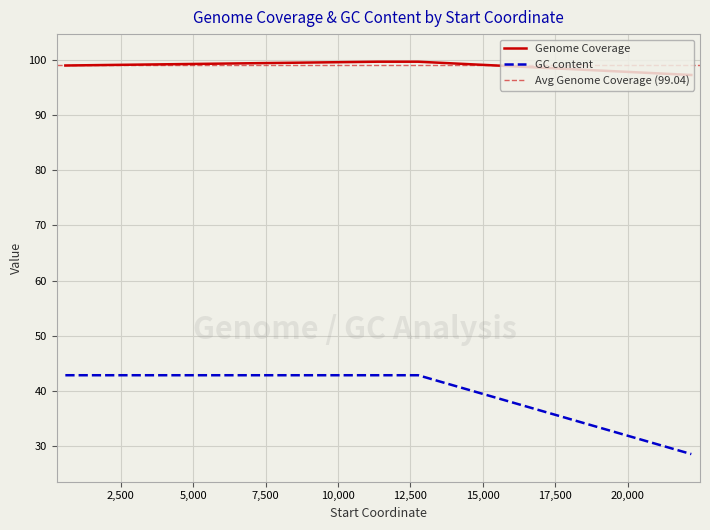

What is the value of the GC content point at the 3rd from the left?

42.9